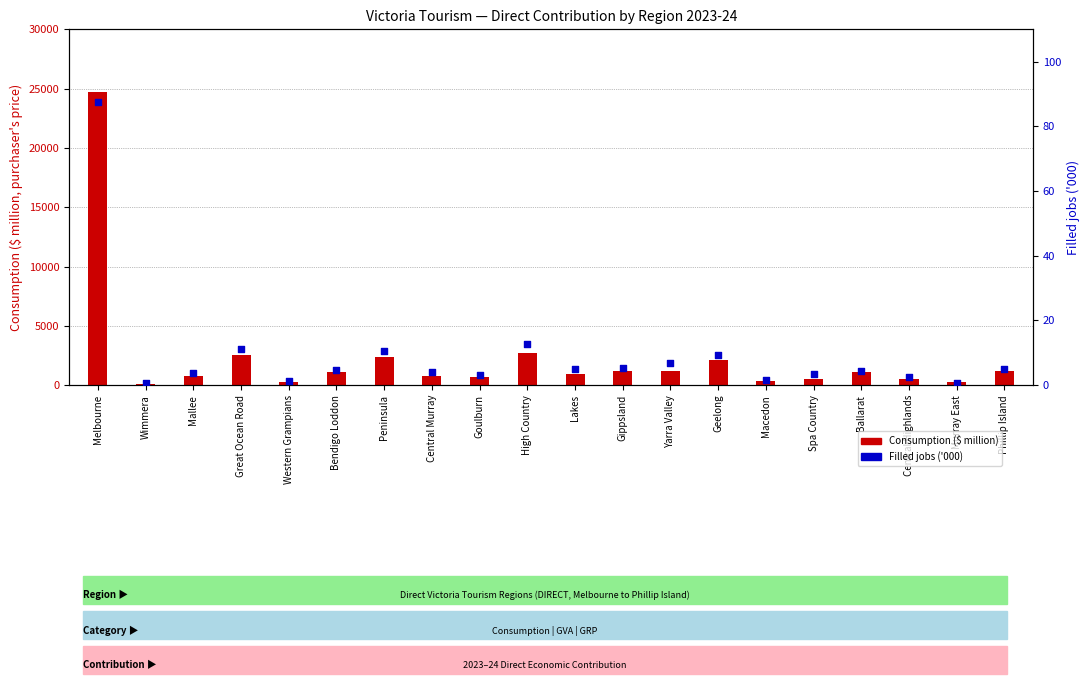

Is the value of Filled jobs ('000) at Phillip Island greater than the value of Consumption ($ million) at Spa Country?

No